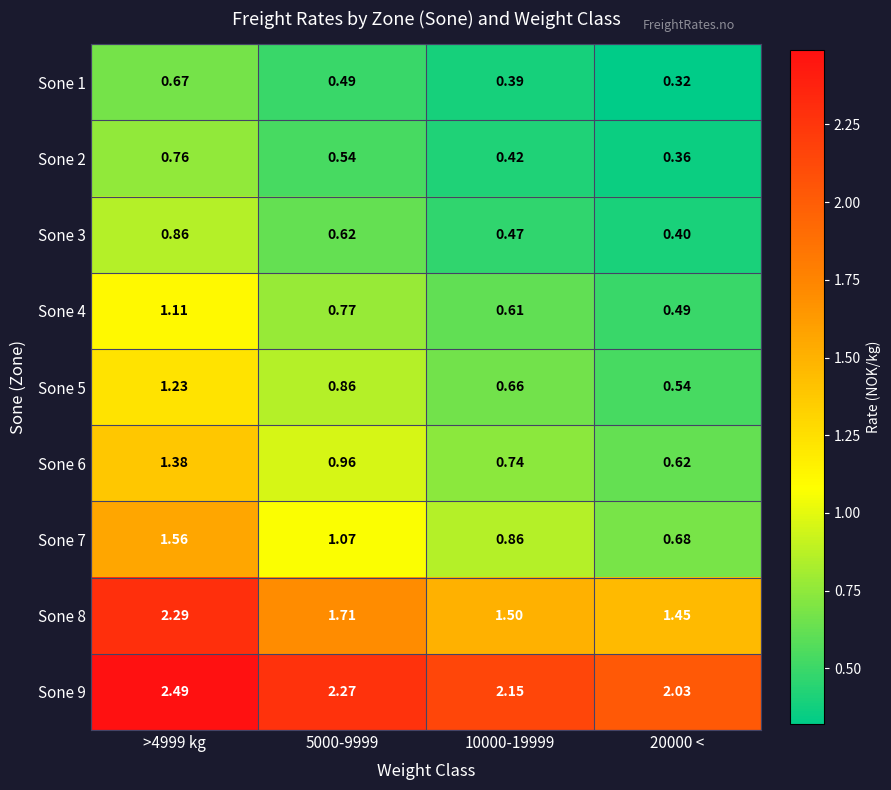

How many data points does each series have?

4